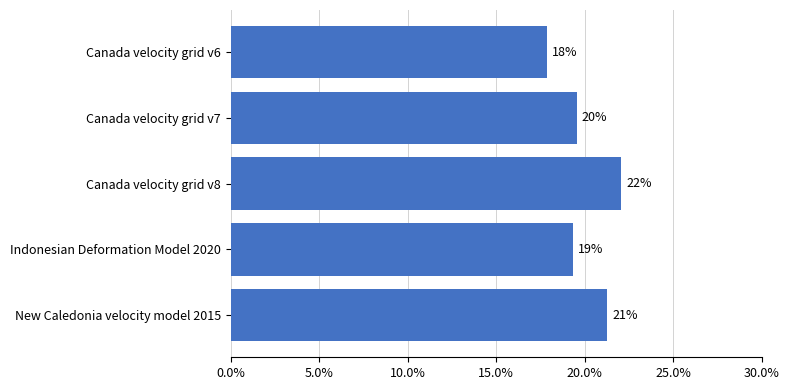

Are the bars horizontal?

Yes